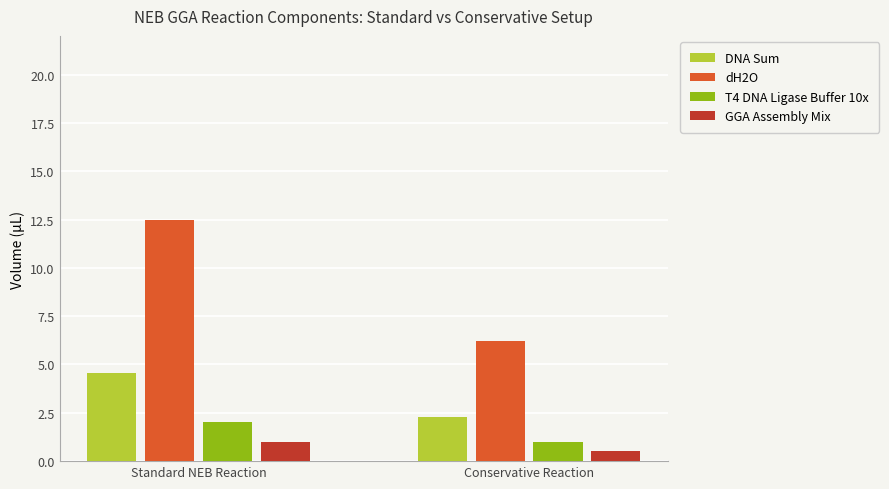

What is the label of the 1st bar from the right?

Conservative Reaction